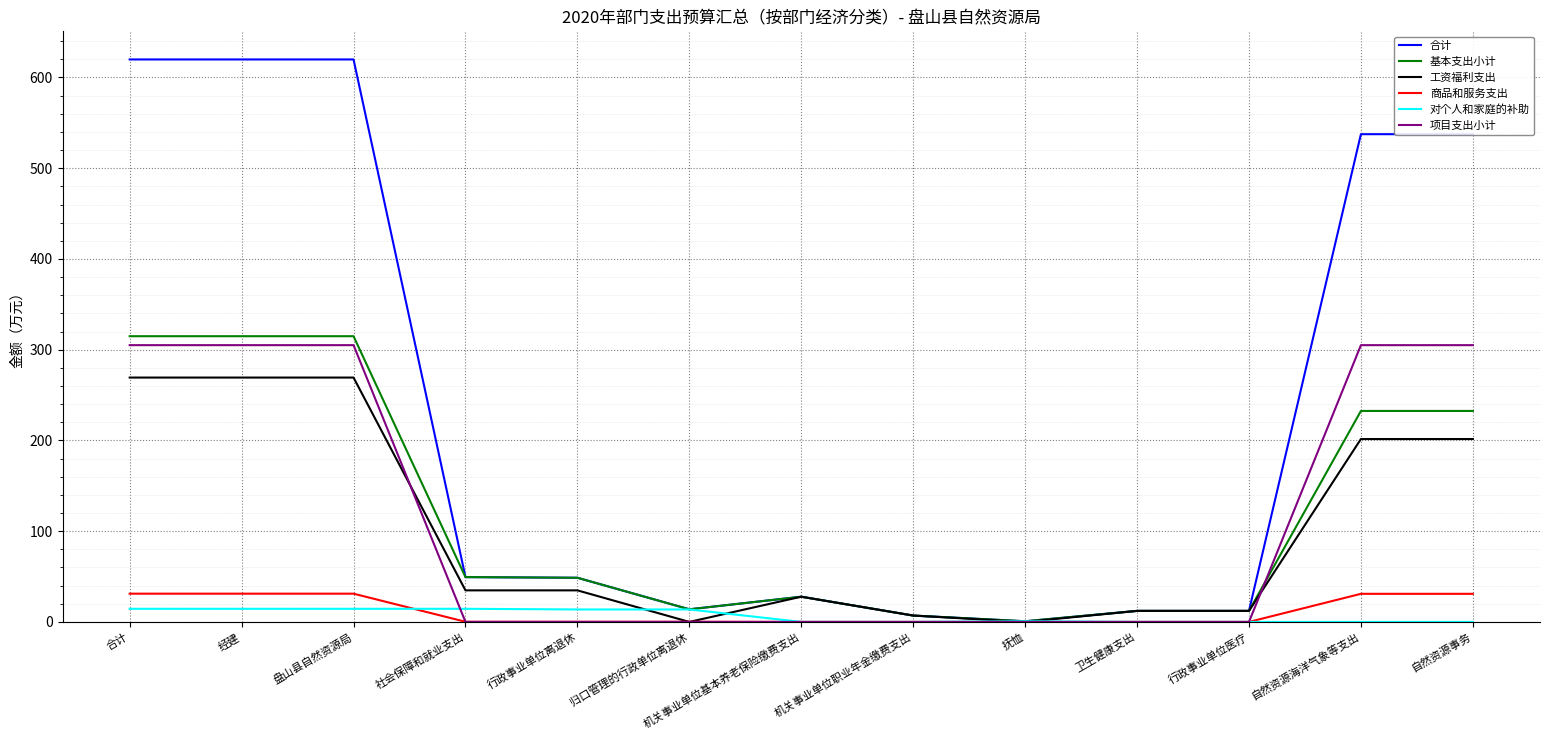

What is the maximum value for 基本支出小计?

314.9